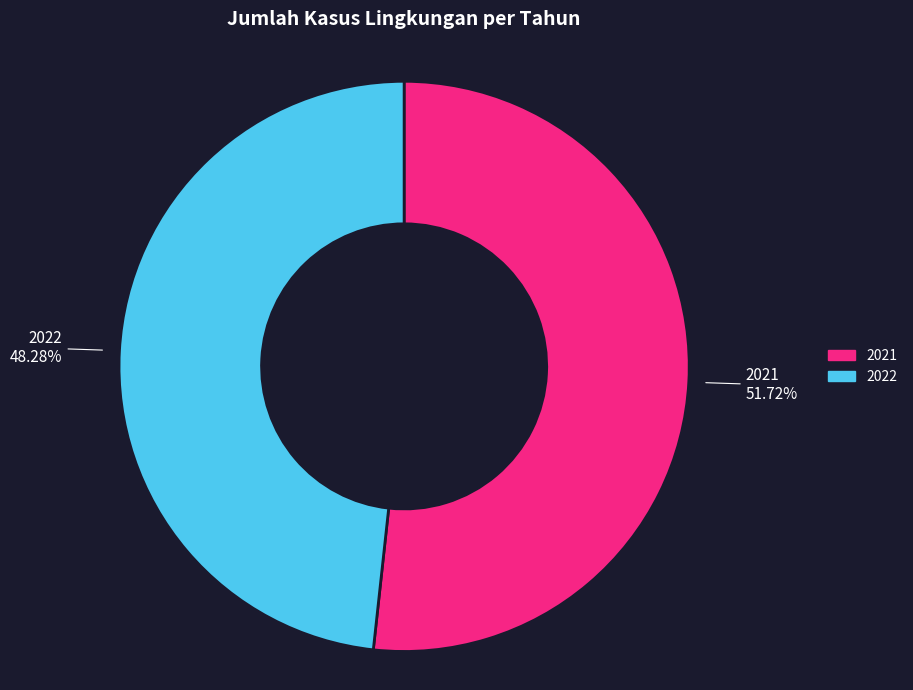

Rank the categories by value from lowest to highest.

2022, 2021